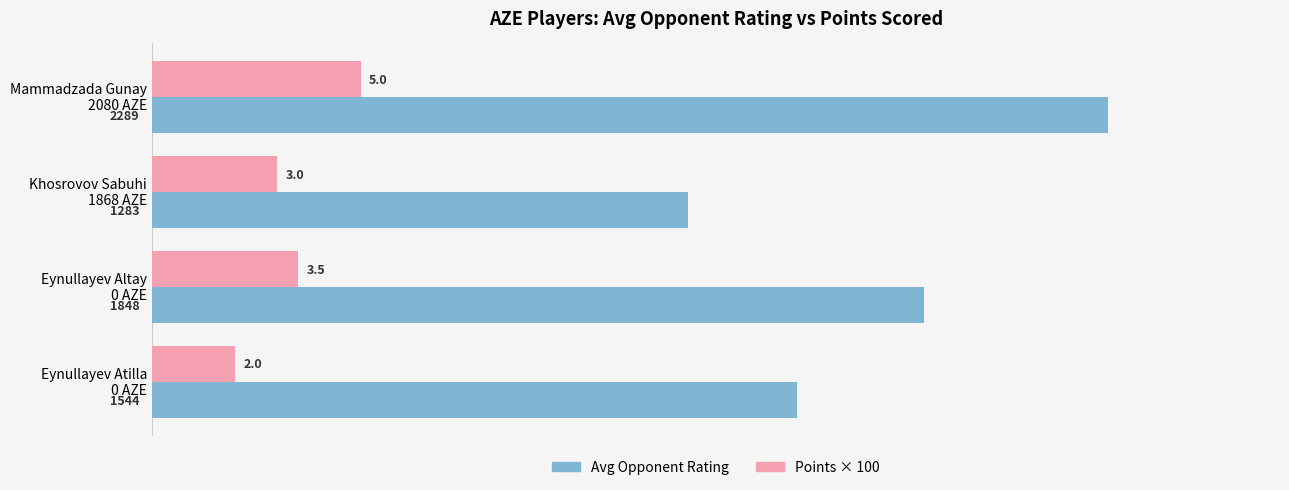

Count the Avg Opponent Rating values in the range 1544 to 2289.

3